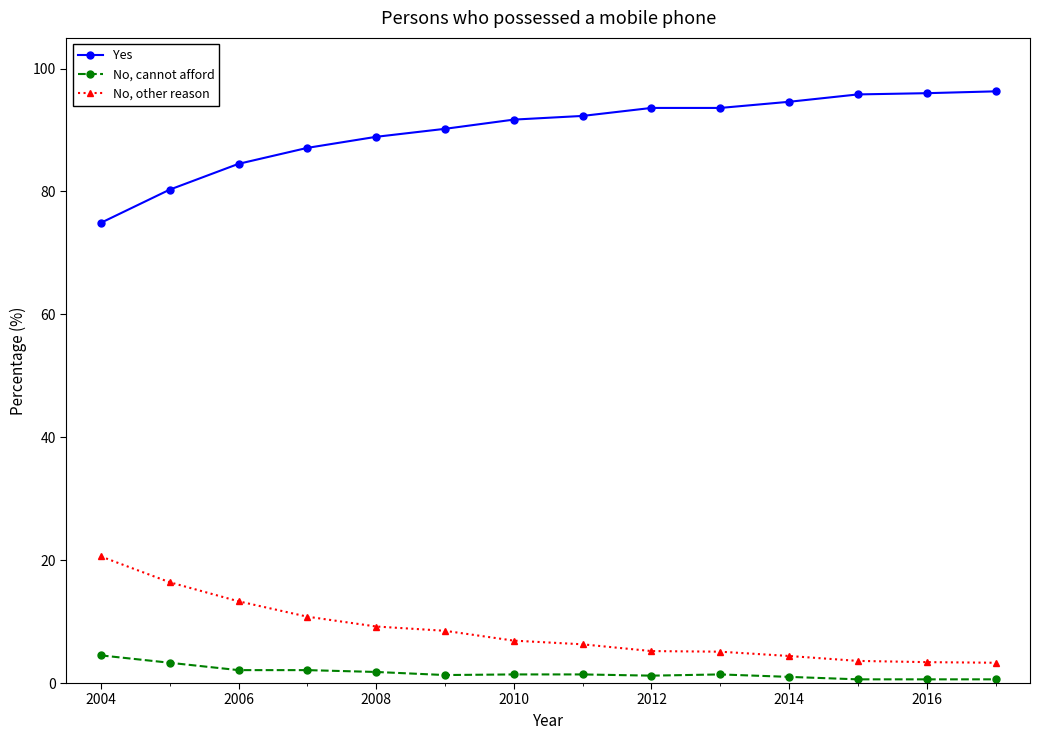

How many categories are shown in the chart?

14